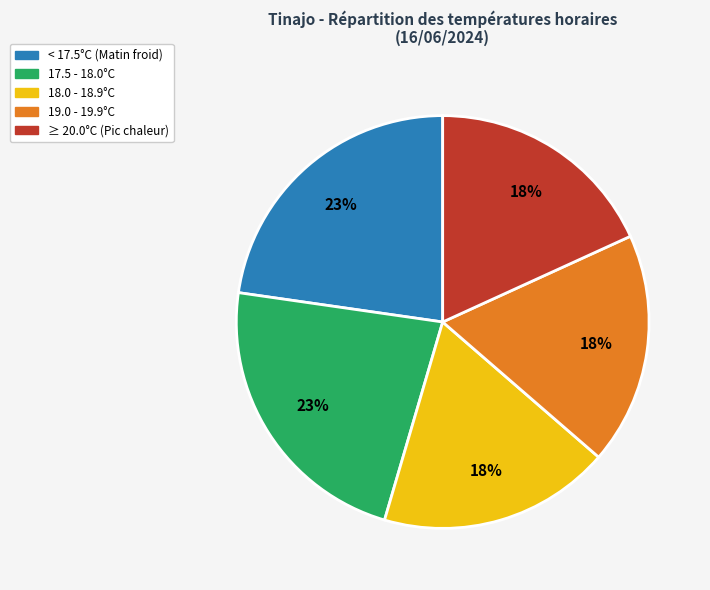

Between < 17.5°C (Matin froid) and 19.0 - 19.9°C, which is larger?

< 17.5°C (Matin froid)